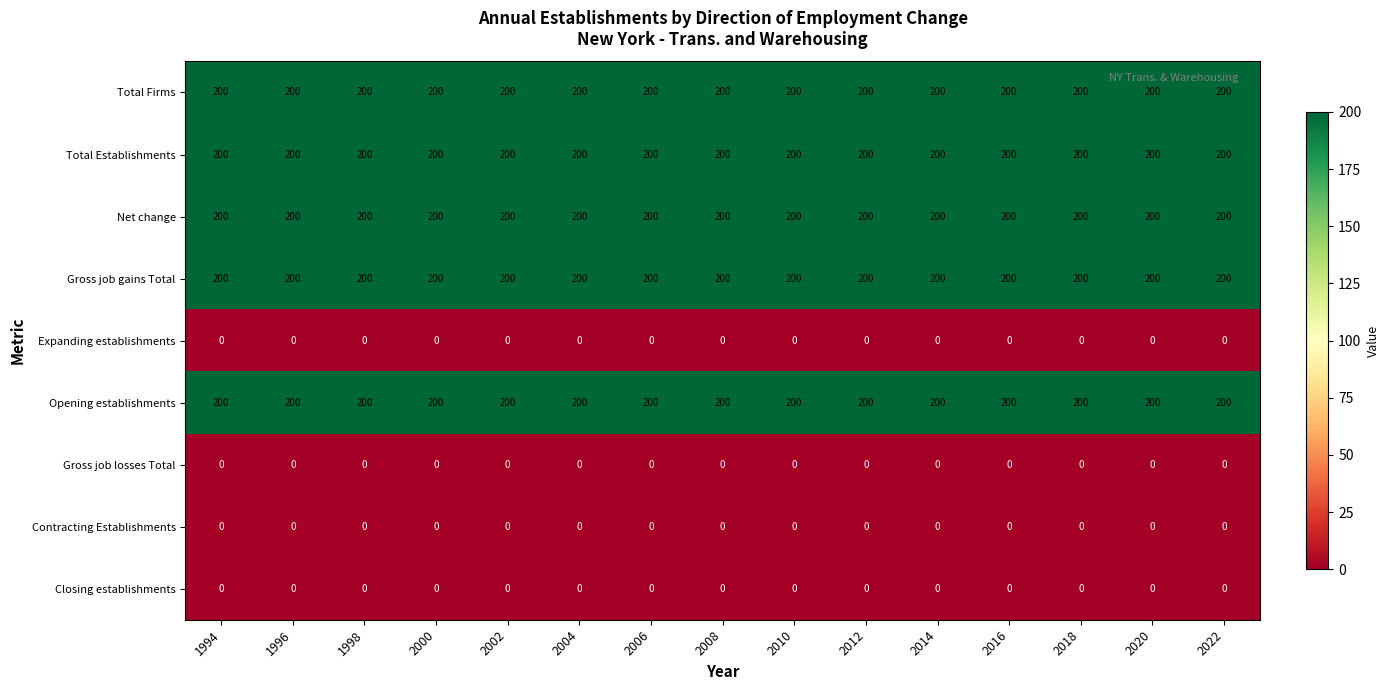

What is the total value across all series at 1998?

1000